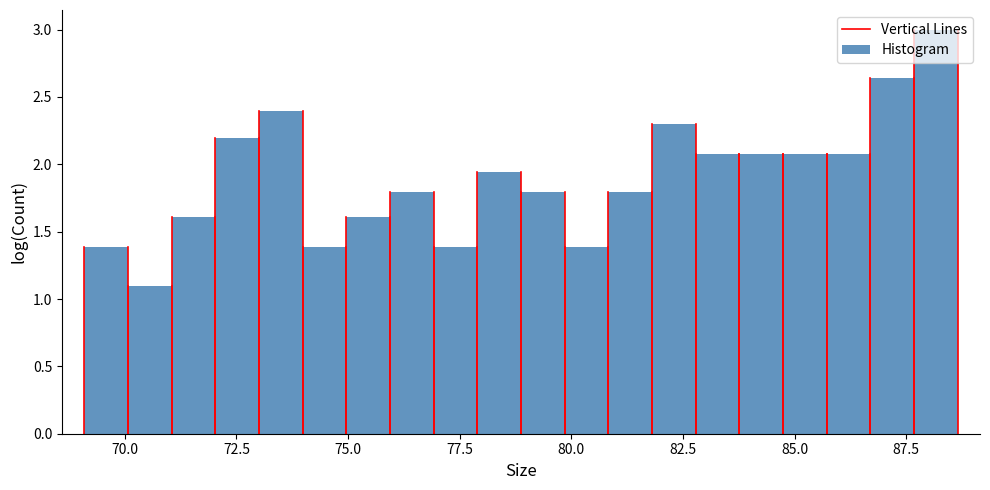

Around what value on the x-axis is the tallest bar? Give the approximate position of its centre, as read against the axis.

88.0